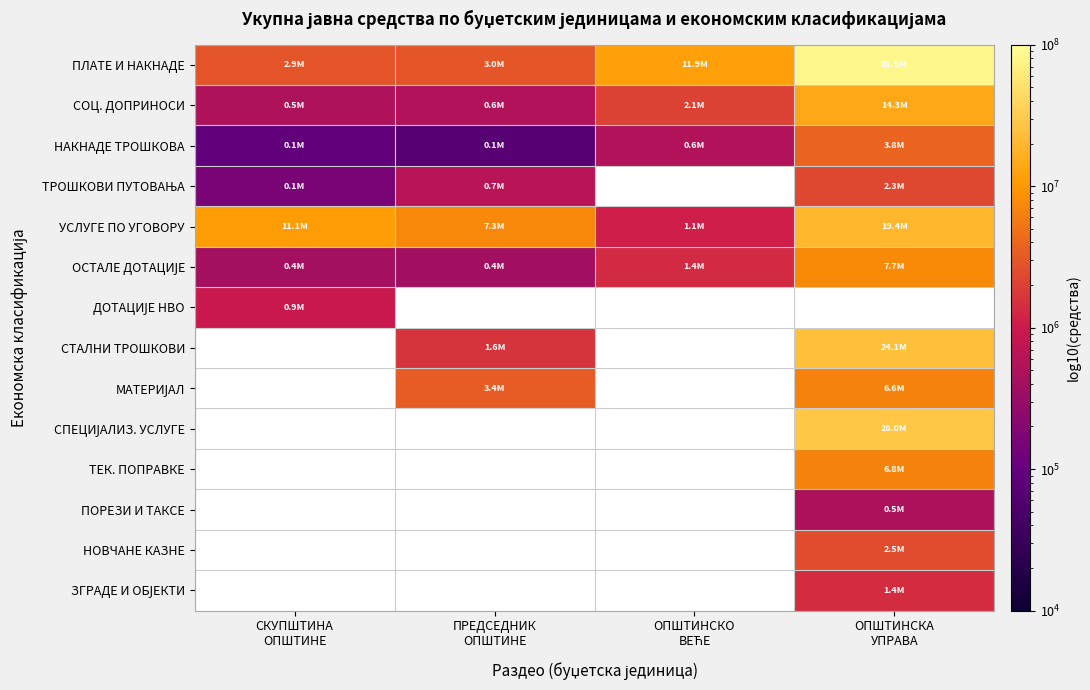

How many data points does each series have?

4